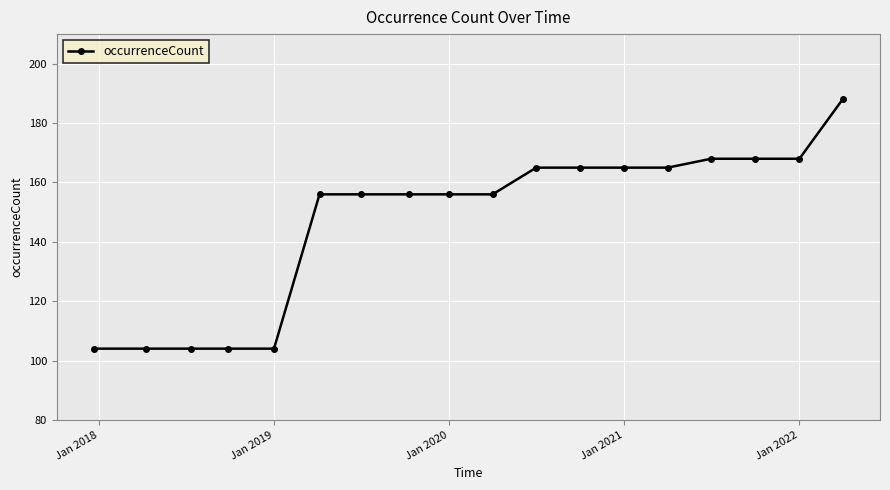

What is the value of the 13th point from the left?

165